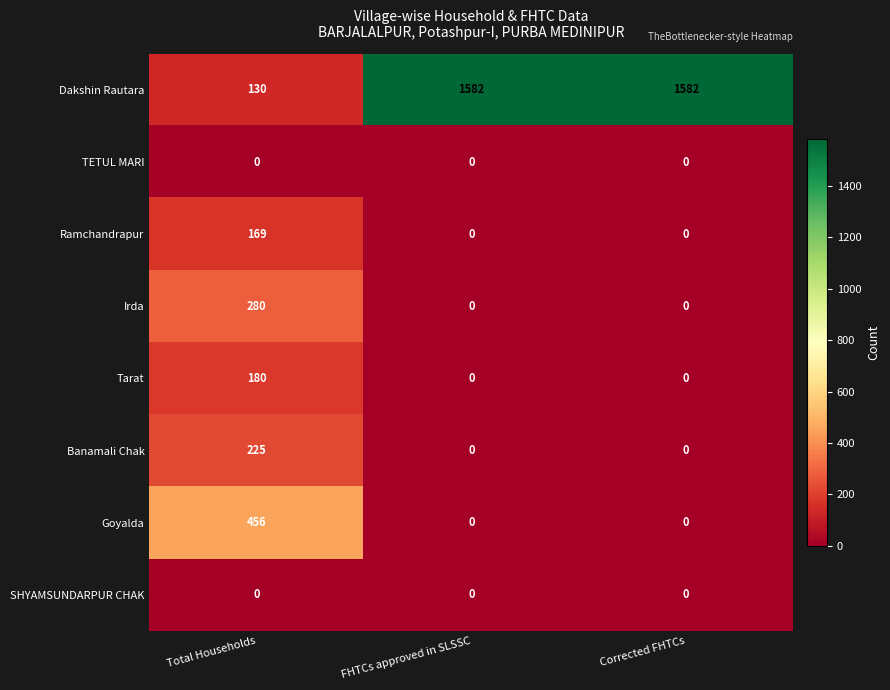

Between Total Households and FHTCs approved in SLSSC, which series saw the biggest shift?

Dakshin Rautara